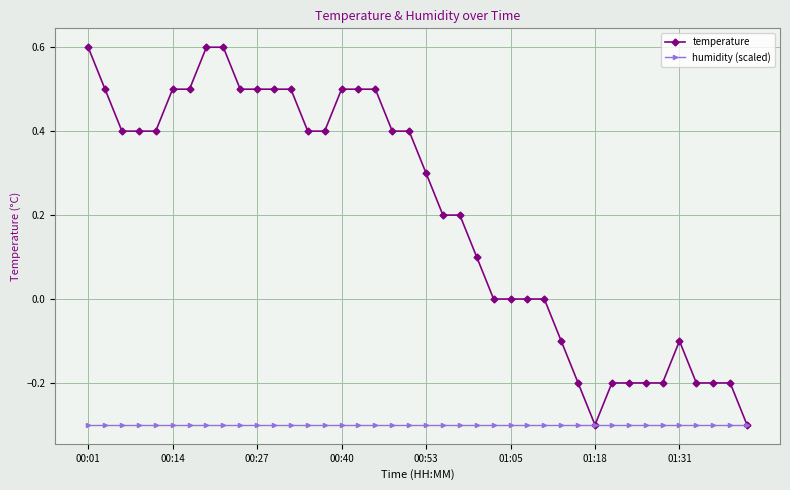

What is the maximum value shown in the chart?

0.6